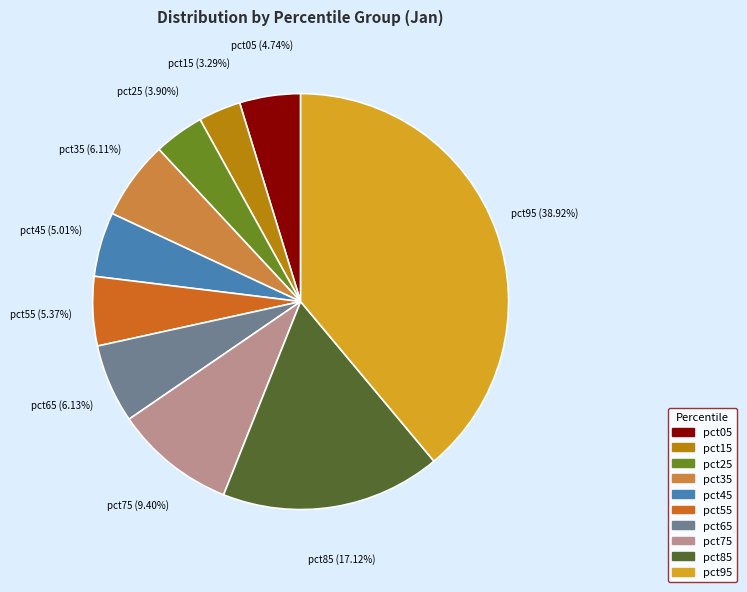

Do pct15 and pct75 together represent more than half of the pie?

No